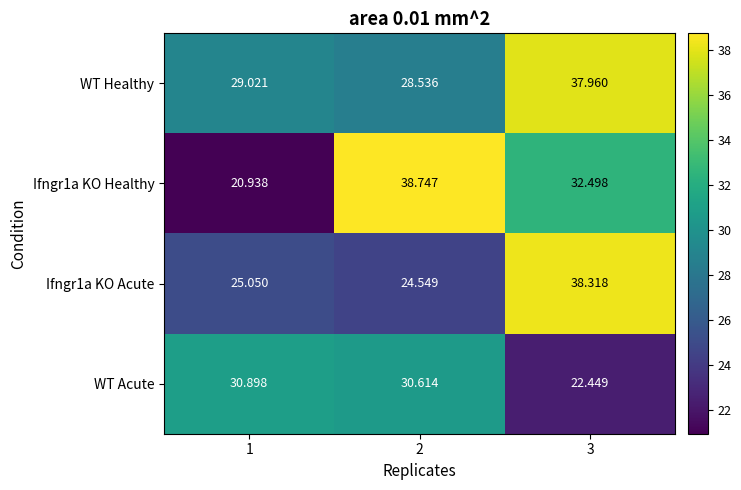

How many data points in WT Acute are above 30?

2